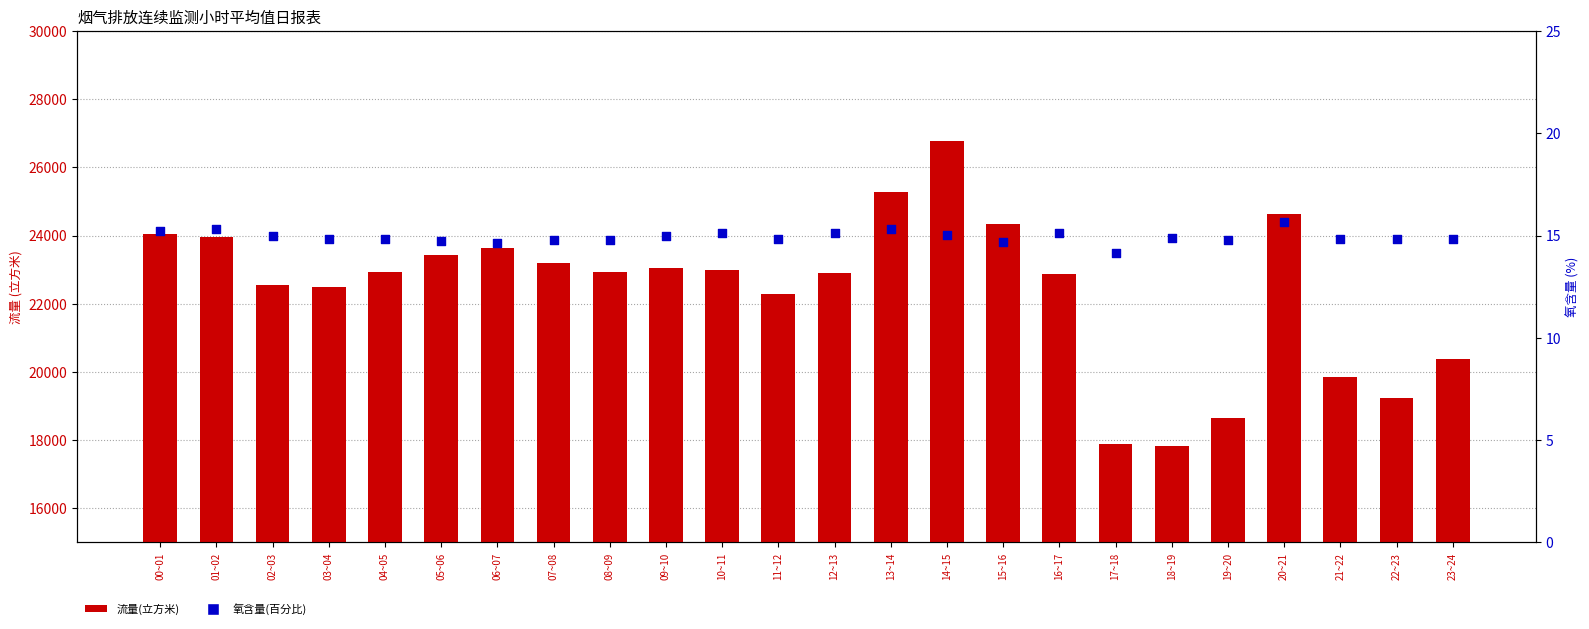

Is the value of 氧含量(百分比) at 23~24 greater than the value of 流量(立方米) at 04~05?

No